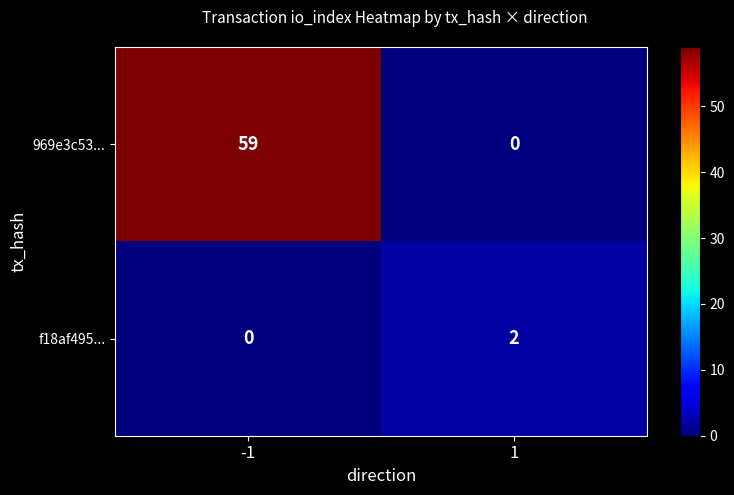

What is the greatest value displayed?

59